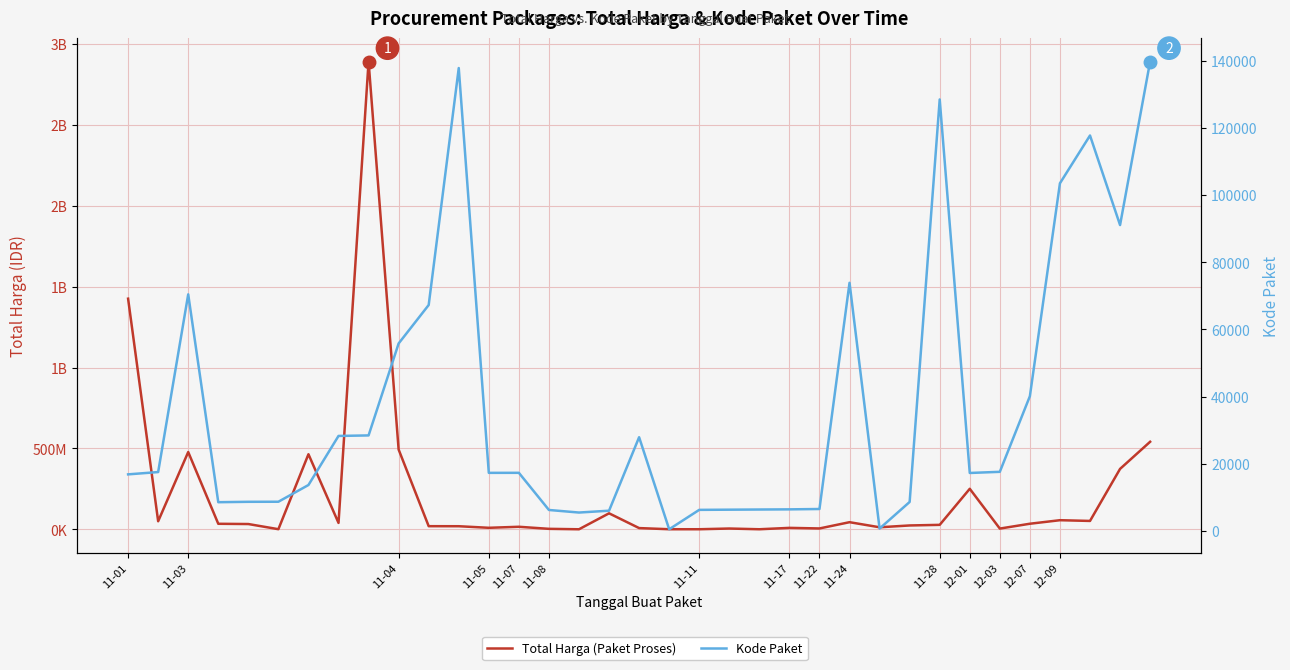

Which series has the largest range (max minus min)?

Total Harga (Paket Proses)